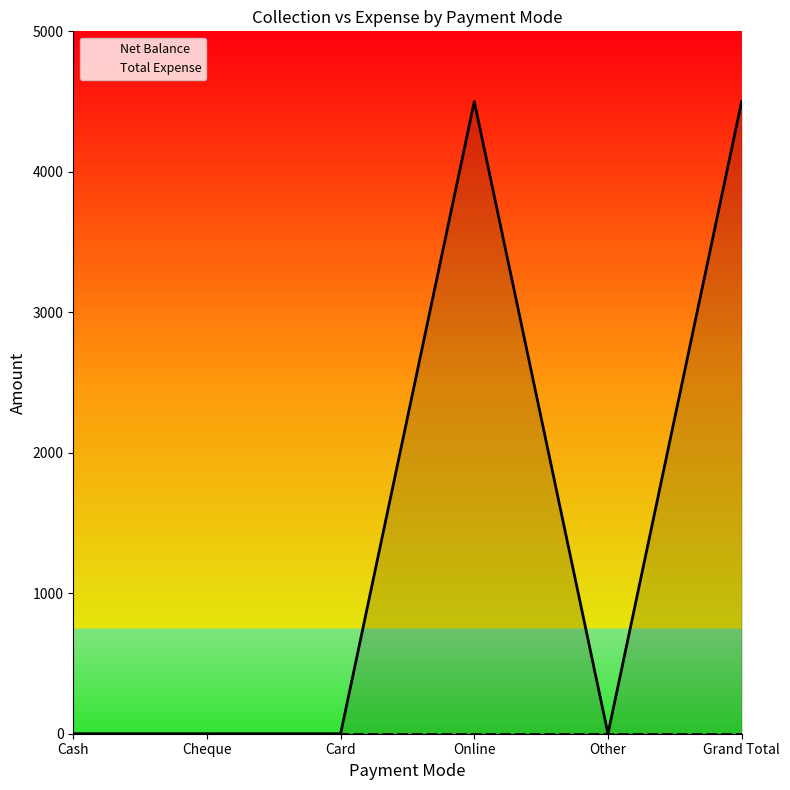

What is the label of the 1st point from the left?

Cash